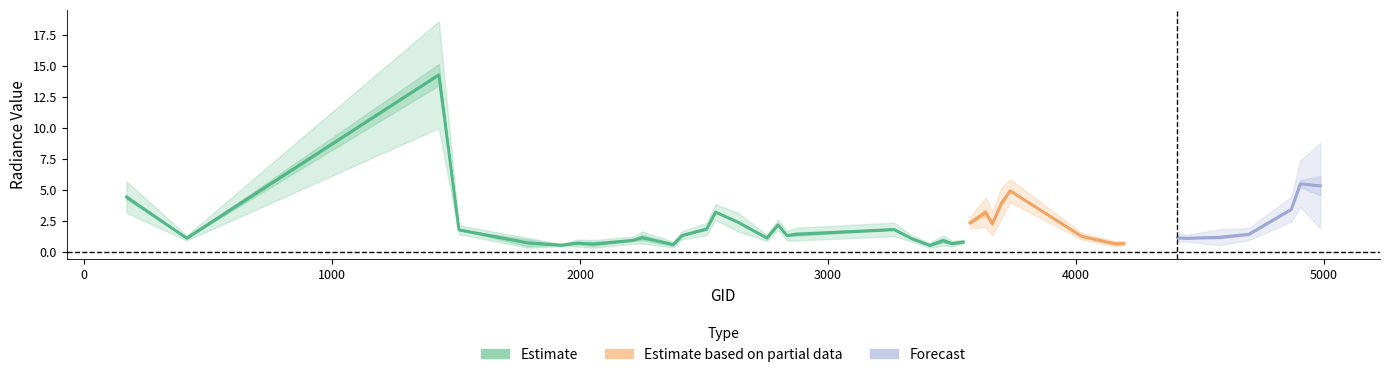

Is the value of rade9_aggzone_norm at 4868 greater than the value of rade9_mult_nadir_norm at 170?

No